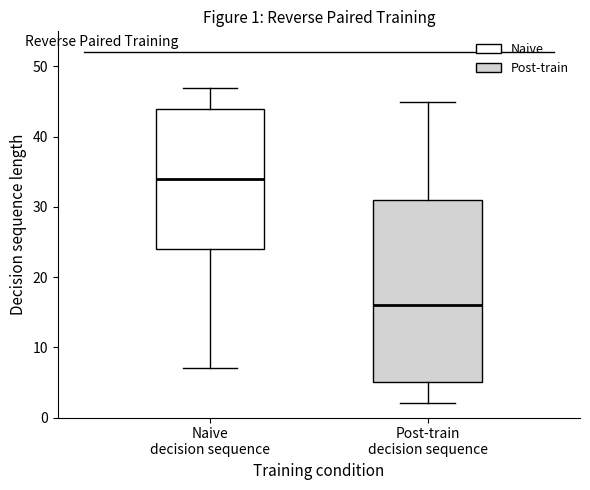

Which box is the tallest, from its lower edge to its upper edge?

Post-train decision sequence